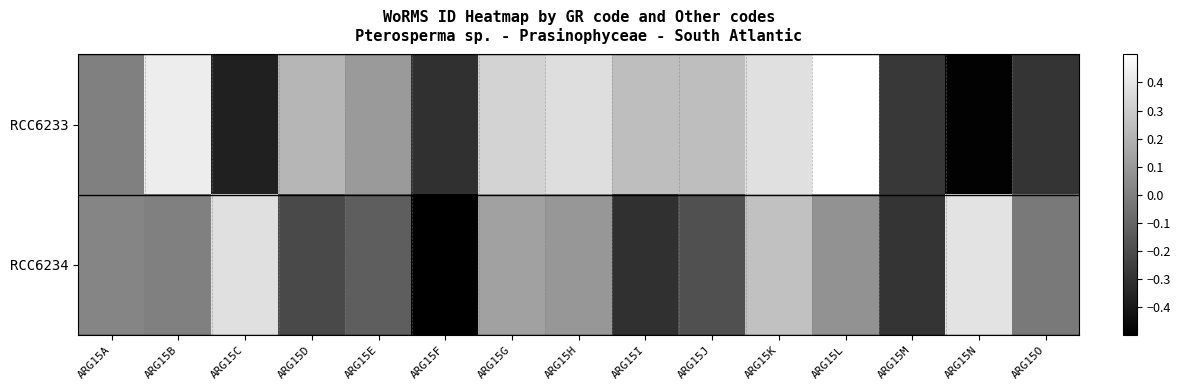

What is the spread (max minus min) of values at ARG15N?

0.9